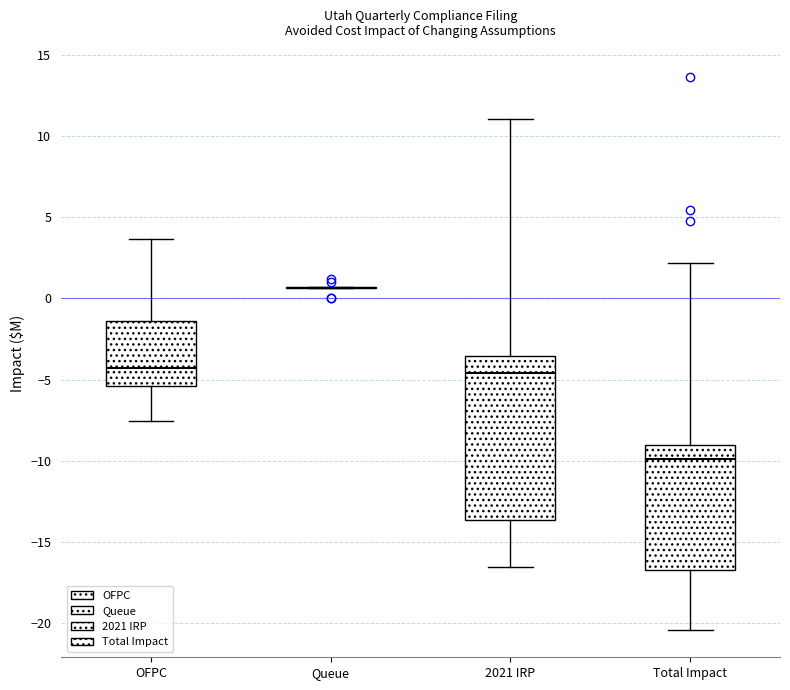

Reading left to right, read every box against the y-axis: the position of its median line, the range the box covers, and the ends of its whiskers. The values are not printed on the chart, so give them approximately, as read against the axis.

OFPC: median -4.5, box -5.5 to -1.5, whiskers -7.5 to 3.5
Queue: box collapsed to a line at 0.5, whiskers 0.5 to 0.5
2021 IRP: median -4.5, box -13.5 to -3.5, whiskers -16.5 to 11.0
Total Impact: median -10.0, box -16.5 to -9.0, whiskers -20.5 to 2.0